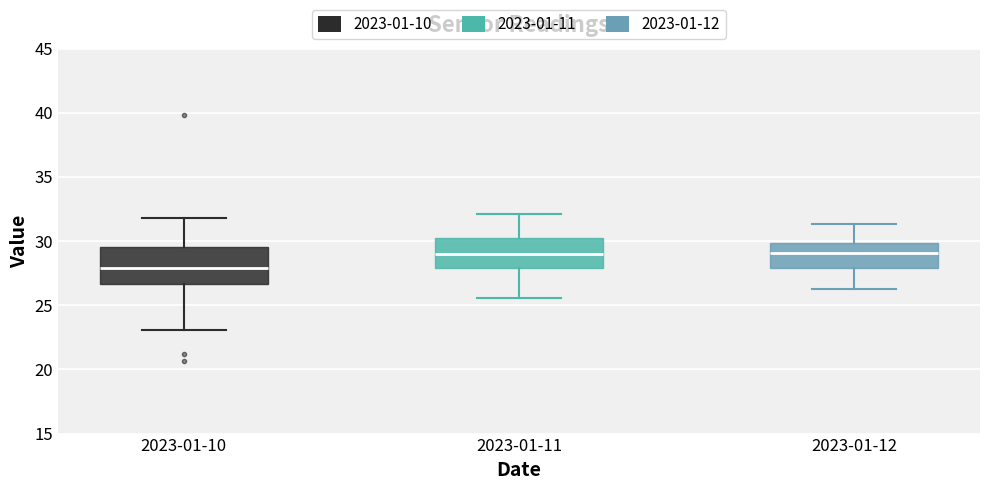

Where does the upper whisker of the box for 2023-01-12 end on the y-axis? The values are not printed on the chart, so give them approximately, as read against the axis.

31.5